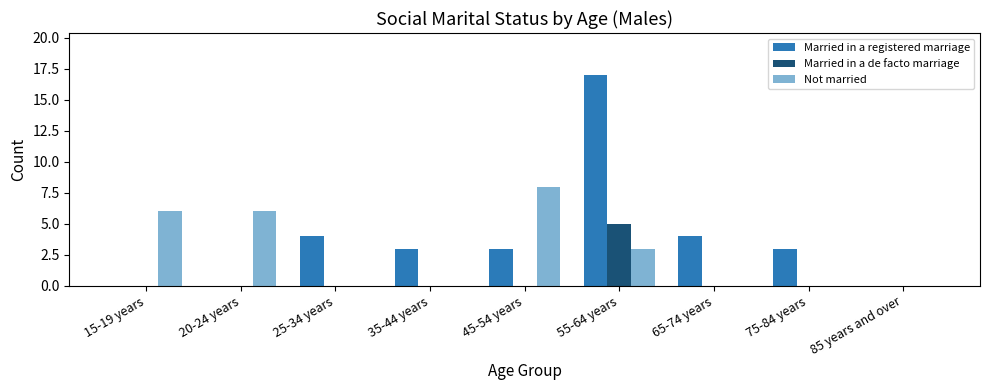

At which category does the chart reach its peak across all series?

55-64 years